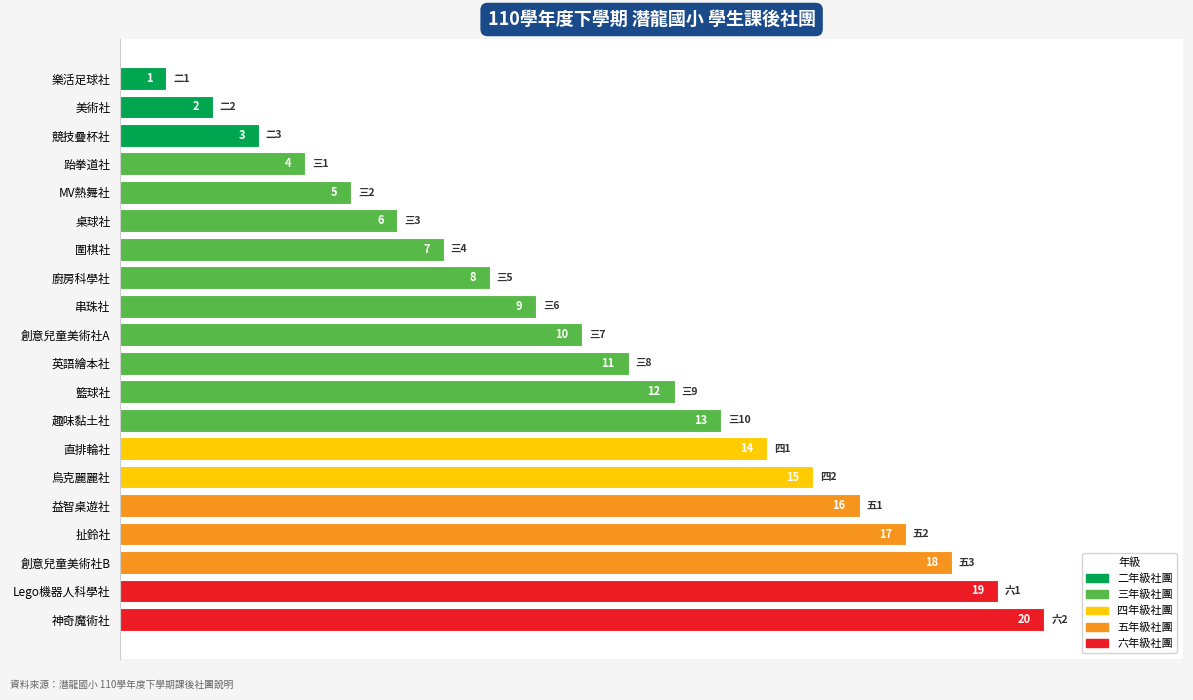

The value at MV熱舞社 is 5. True or false?

True